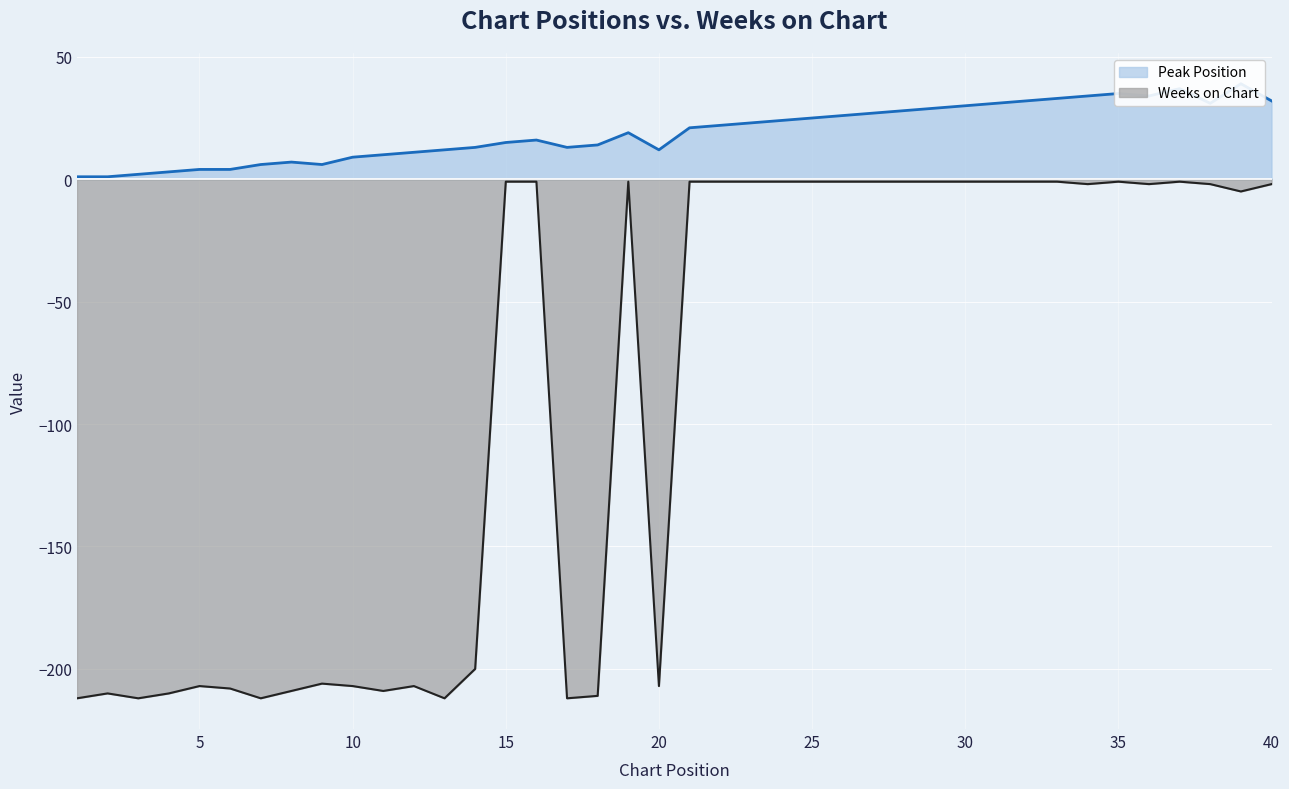

How many series are shown in this chart?

2